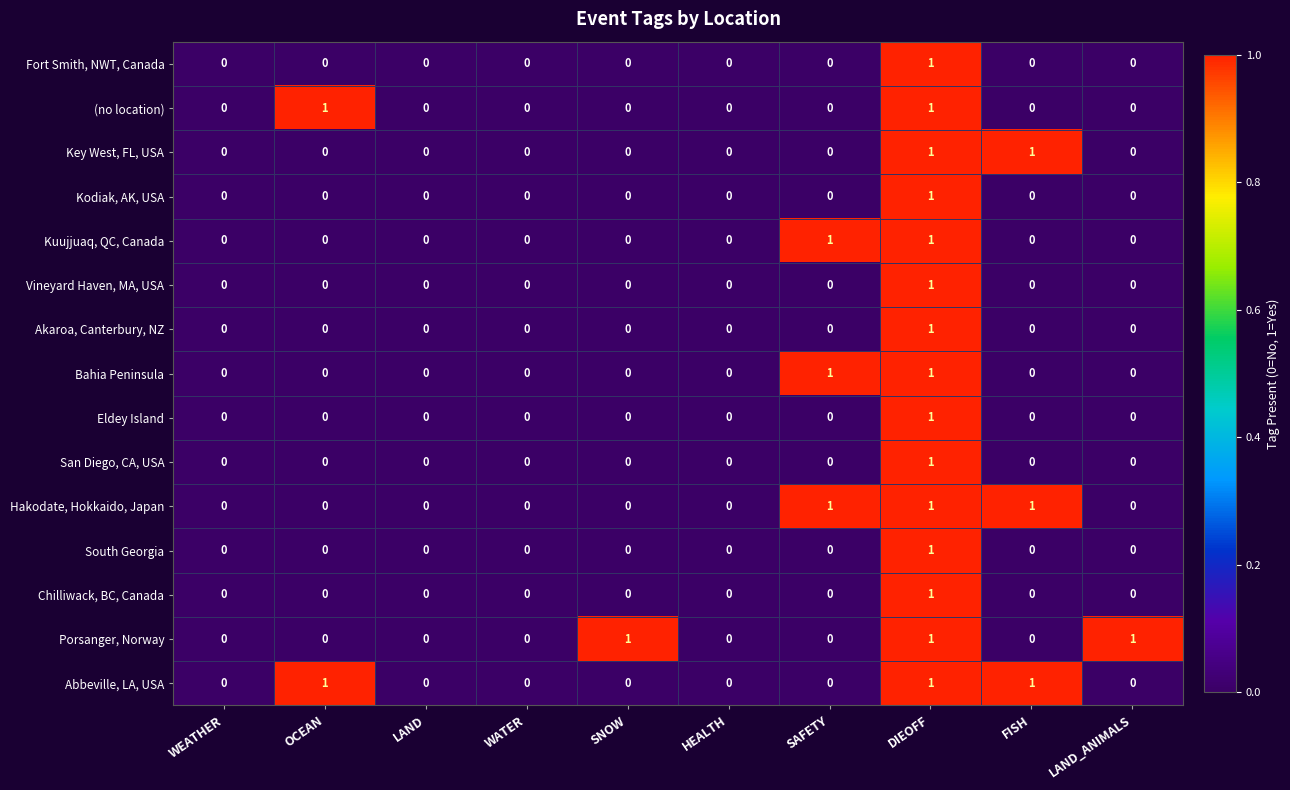

The value of (no location) at FISH is 1. True or false?

False